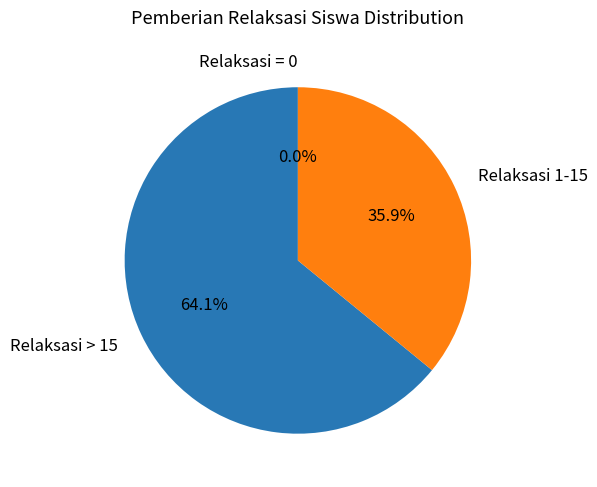

Is it true that SD KECIL BOLANO is 1% of the pie?

False